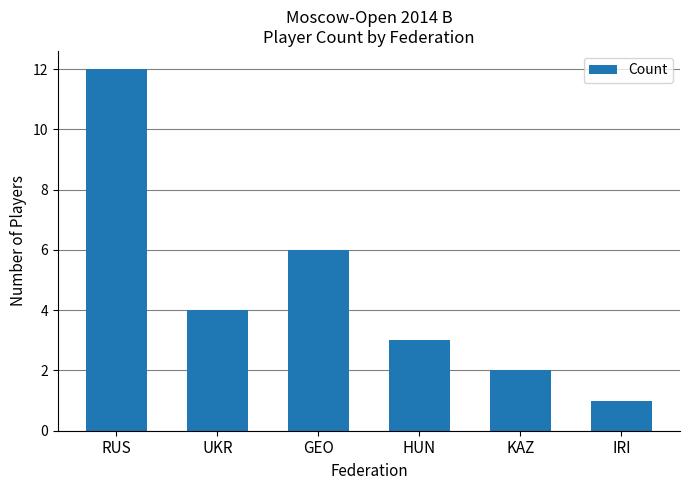

Reading left to right, list all the values displayed in this chart.

12	4	6	3	2	1